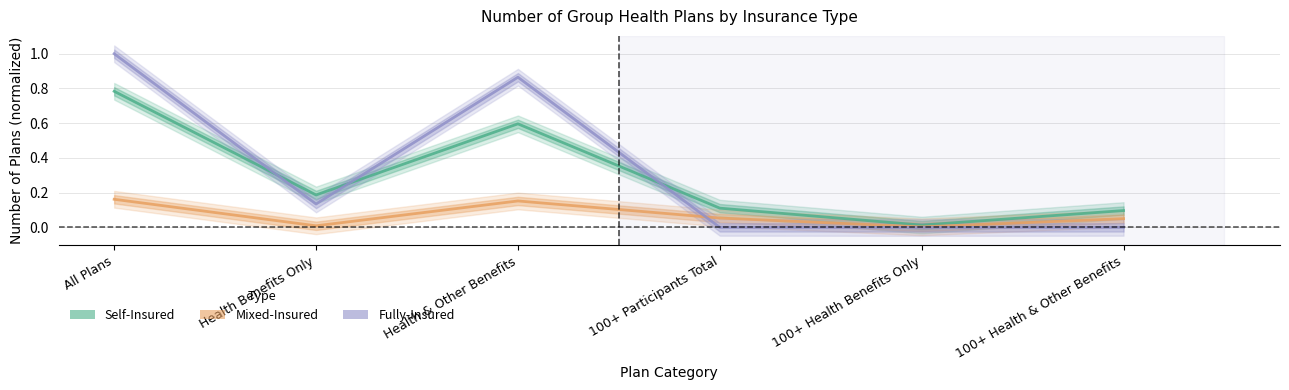

At which label is Mixed-Insured closest to 0?

100+ Health Benefits Only